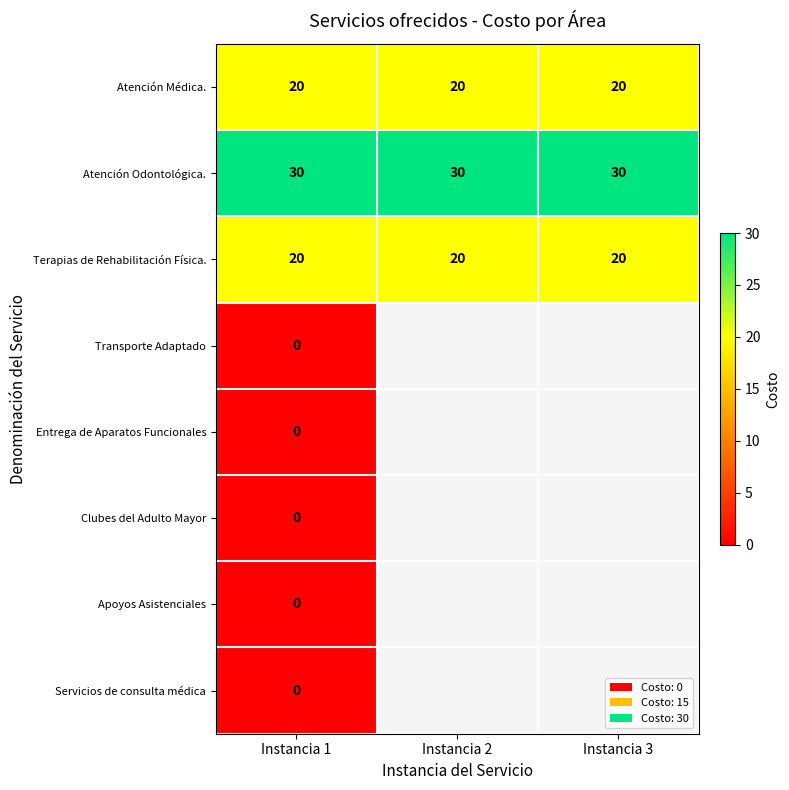

What is the approximate value of Atención Odontológica. at Instancia 3?

30